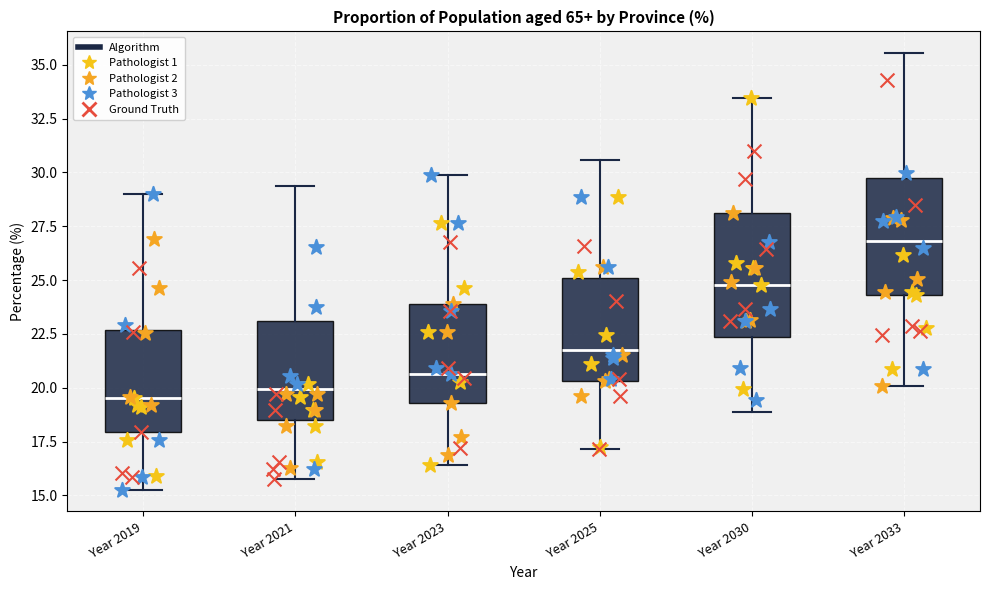

Reading left to right, read every box against the y-axis: the position of its median line, the range the box covers, and the ends of its whiskers. The values are not printed on the chart, so give them approximately, as read against the axis.

Year 2019: median 19.5, box 18.0 to 22.5, whiskers 15.5 to 29.0
Year 2021: median 20.0, box 18.5 to 23.0, whiskers 16.0 to 29.5
Year 2023: median 20.5, box 19.5 to 24.0, whiskers 16.5 to 30.0
Year 2025: median 22.0, box 20.5 to 25.0, whiskers 17.0 to 30.5
Year 2030: median 25.0, box 22.5 to 28.0, whiskers 19.0 to 33.5
Year 2033: median 27.0, box 24.5 to 29.5, whiskers 20.0 to 35.5